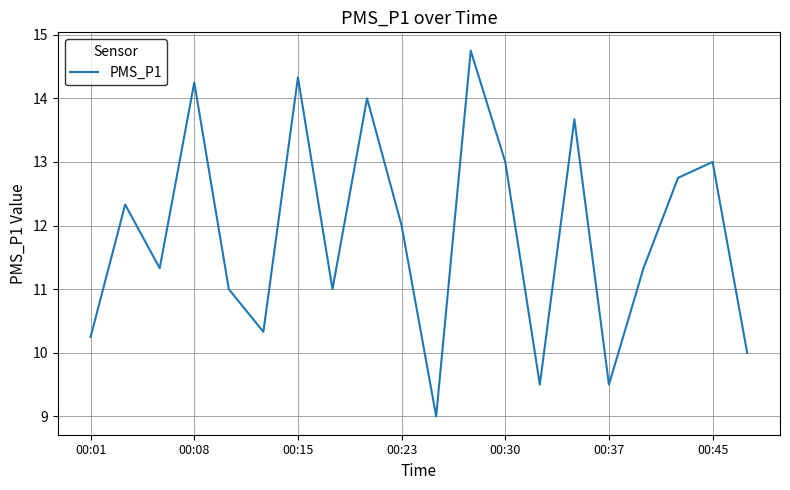

What is the smallest value displayed?

9.0